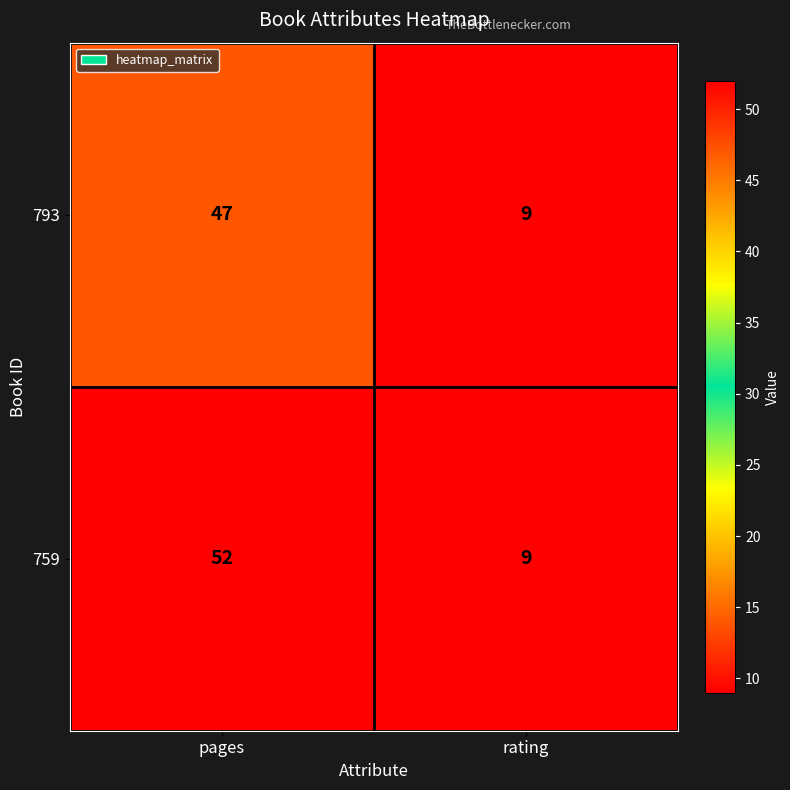

Reading left to right, transcribe all the data shown in this chart.

793: pages=47	rating=9
759: pages=52	rating=9